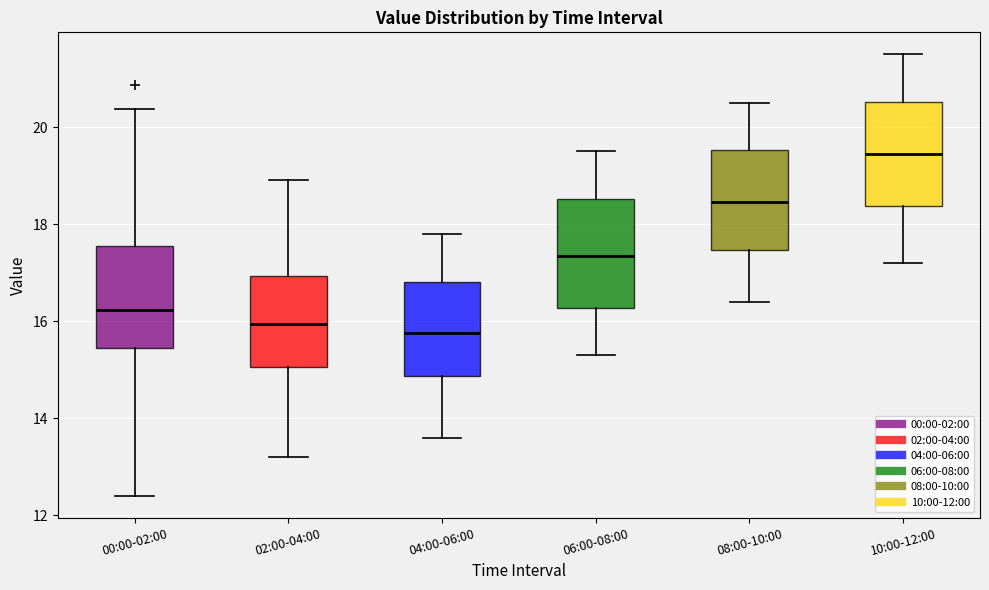

Reading left to right, read every box against the y-axis: the position of its median line, the range the box covers, and the ends of its whiskers. The values are not printed on the chart, so give them approximately, as read against the axis.

00:00-02:00: median 16.2, box 15.4 to 17.6, whiskers 12.4 to 20.4
02:00-04:00: median 16.0, box 15.0 to 17.0, whiskers 13.2 to 19.0
04:00-06:00: median 15.8, box 14.8 to 16.8, whiskers 13.6 to 17.8
06:00-08:00: median 17.4, box 16.2 to 18.6, whiskers 15.4 to 19.6
08:00-10:00: median 18.4, box 17.4 to 19.6, whiskers 16.4 to 20.6
10:00-12:00: median 19.4, box 18.4 to 20.6, whiskers 17.2 to 21.6